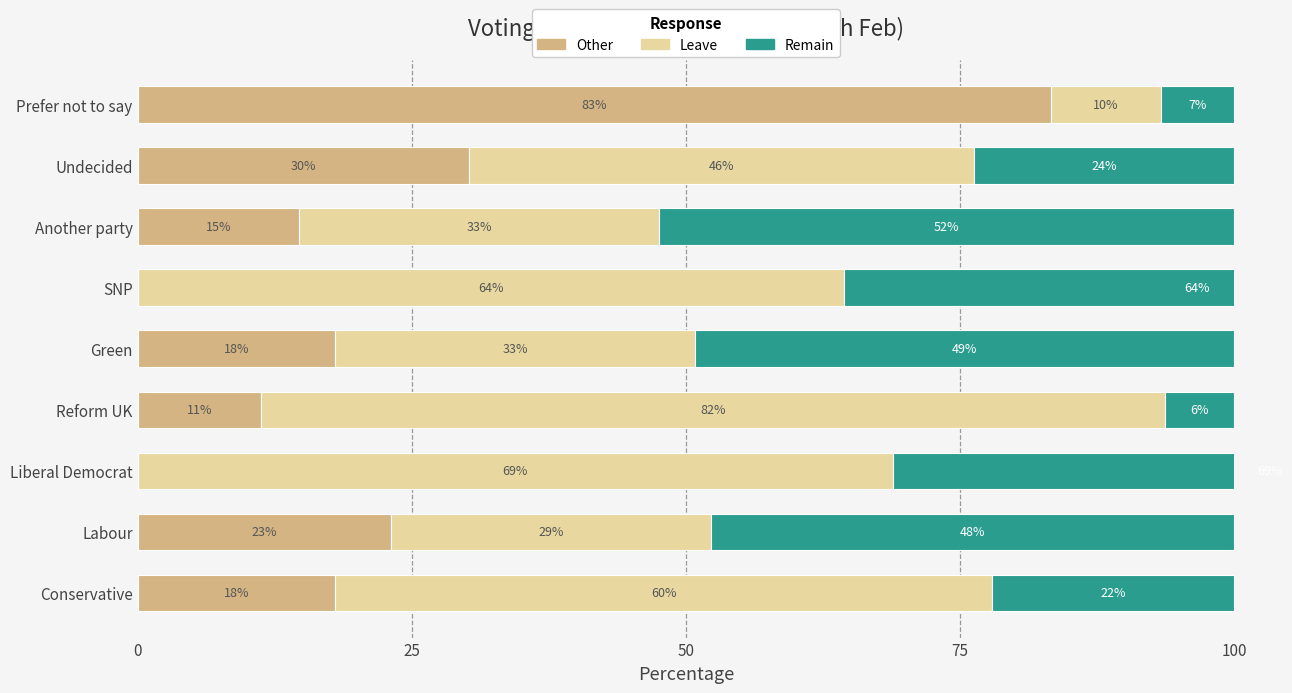

Which series has the largest total across all categories?

Leave